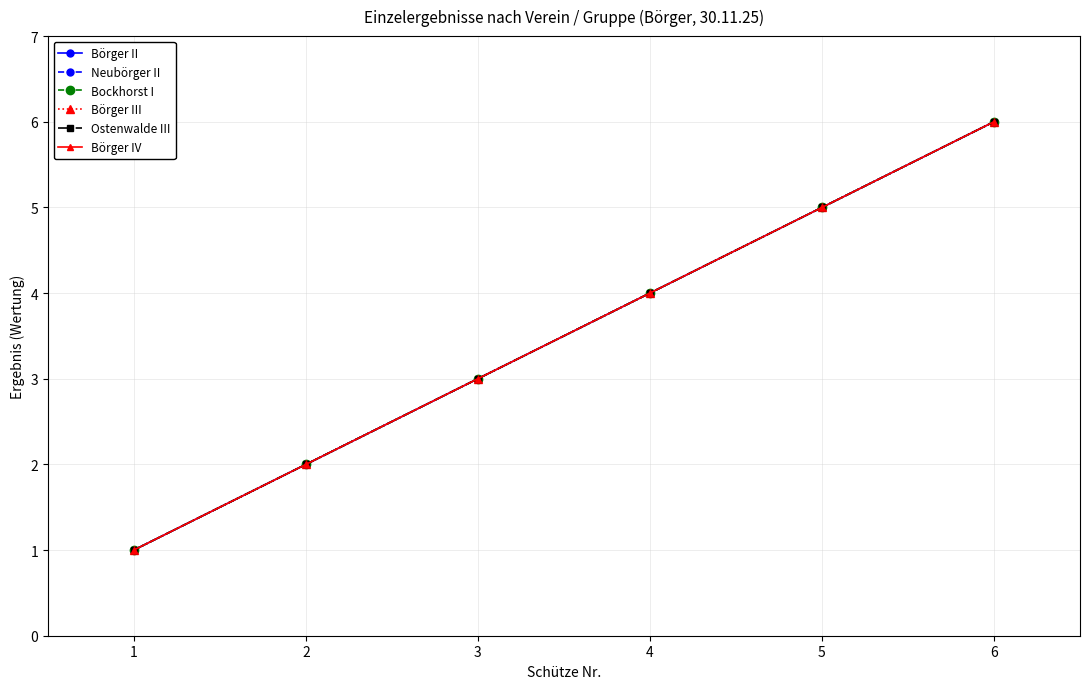

Does the chart have visible grid lines?

Yes